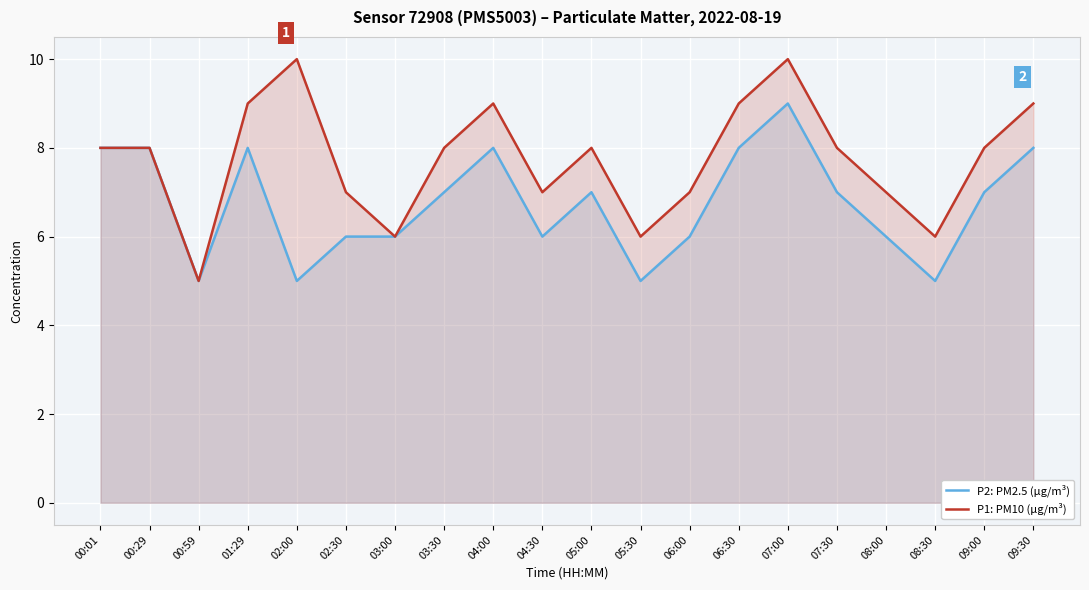

What position from the right is 09:30?

1